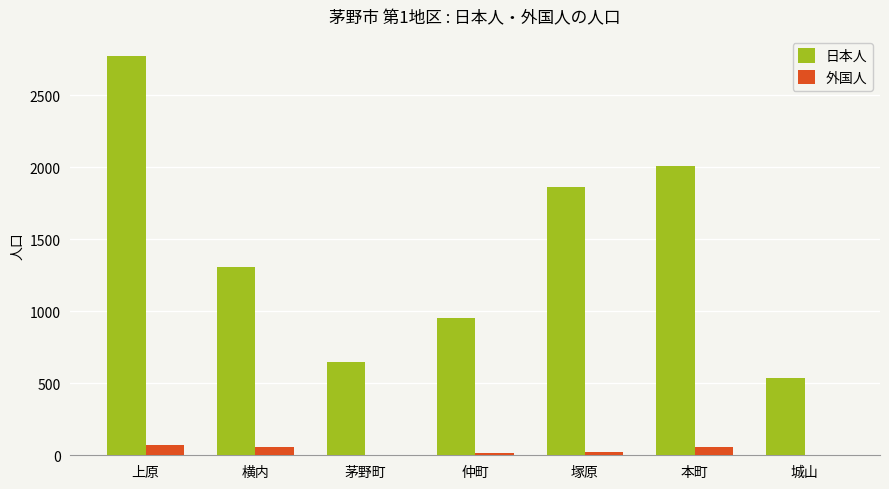

Which series has the largest total across all categories?

日本人